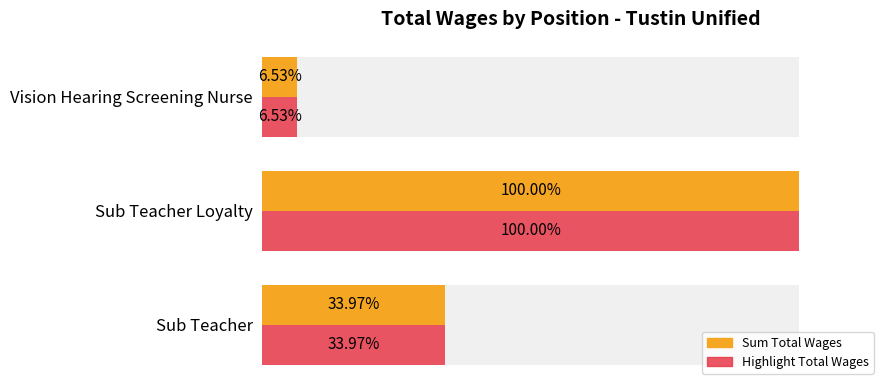

At how many categories does at least one series exceed 187425?

2